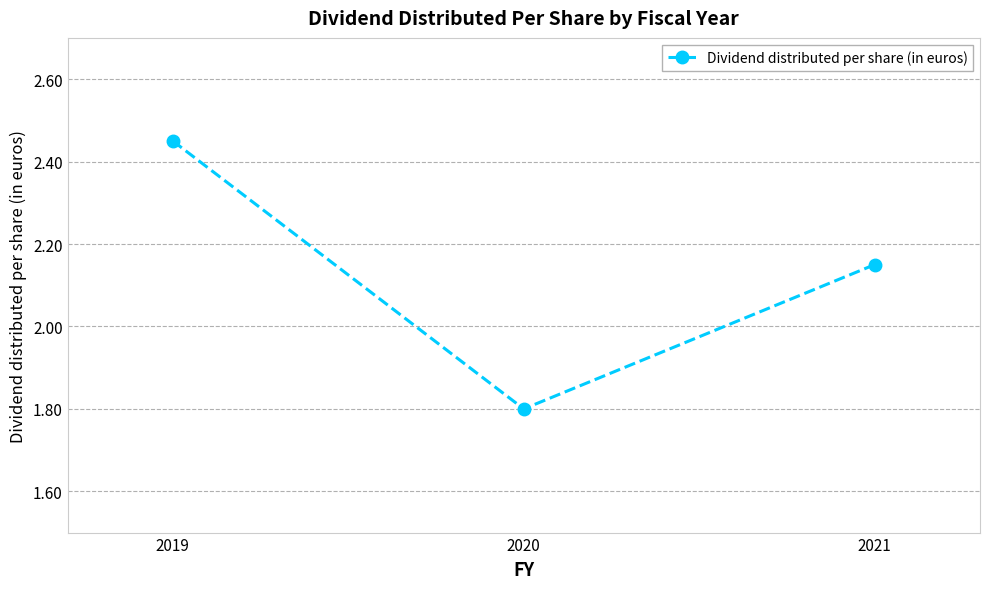

Which category has the highest value across all series?

2019